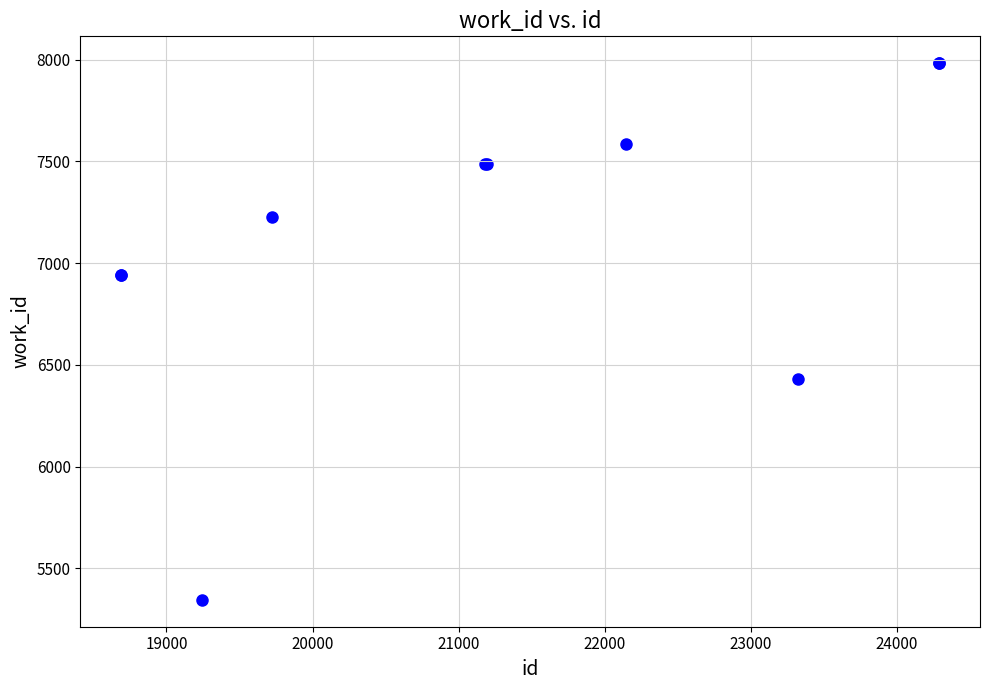

What Y value in the scatter plot is closest to 6663?

6428